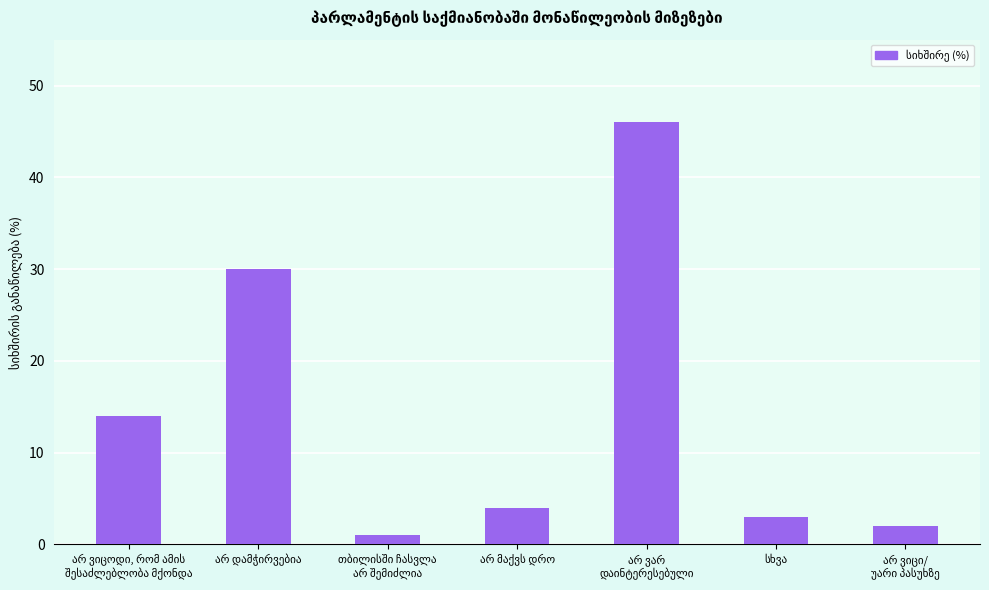

Are the bars grouped side by side (vs. stacked)?

No